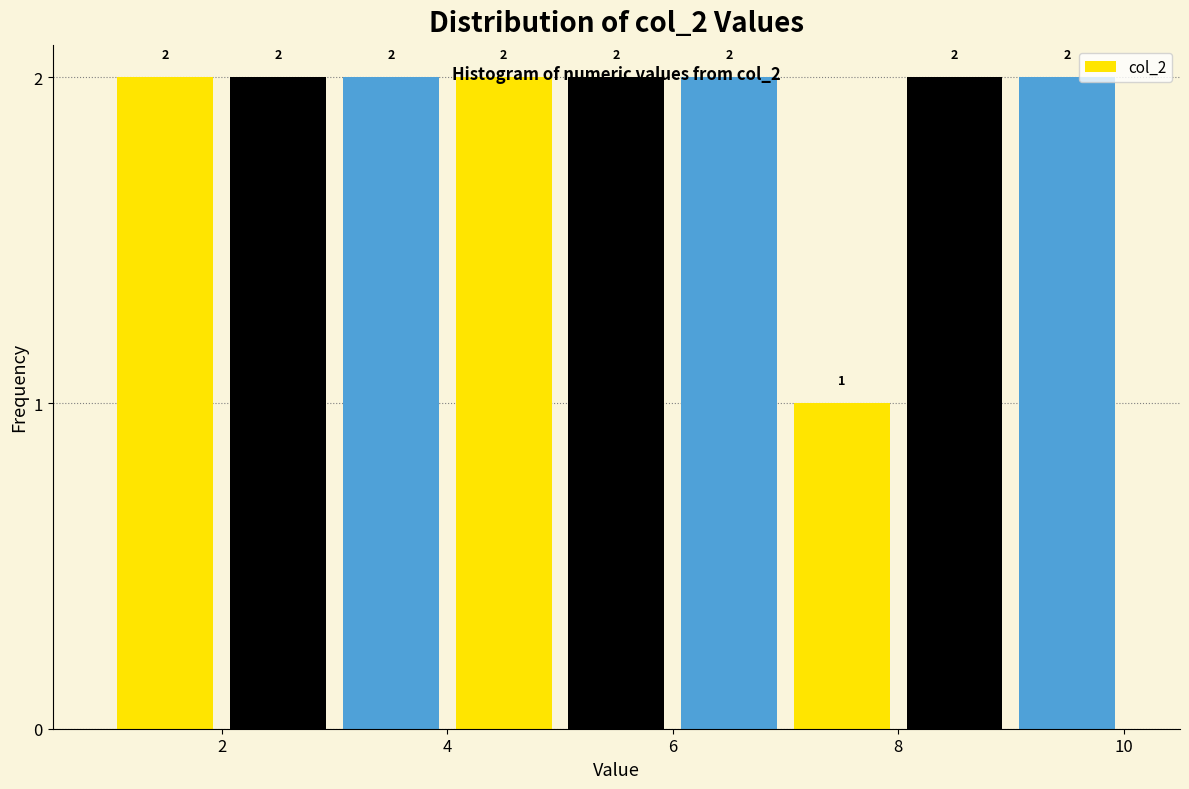

Reading left to right, list every bar in this chart as the range it spans on the x-axis followed by its height.

1 to 2: 2
2 to 3: 2
3 to 4: 2
4 to 5: 2
5 to 6: 2
6 to 7: 2
7 to 8: 1
8 to 9: 2
9 to 10: 2